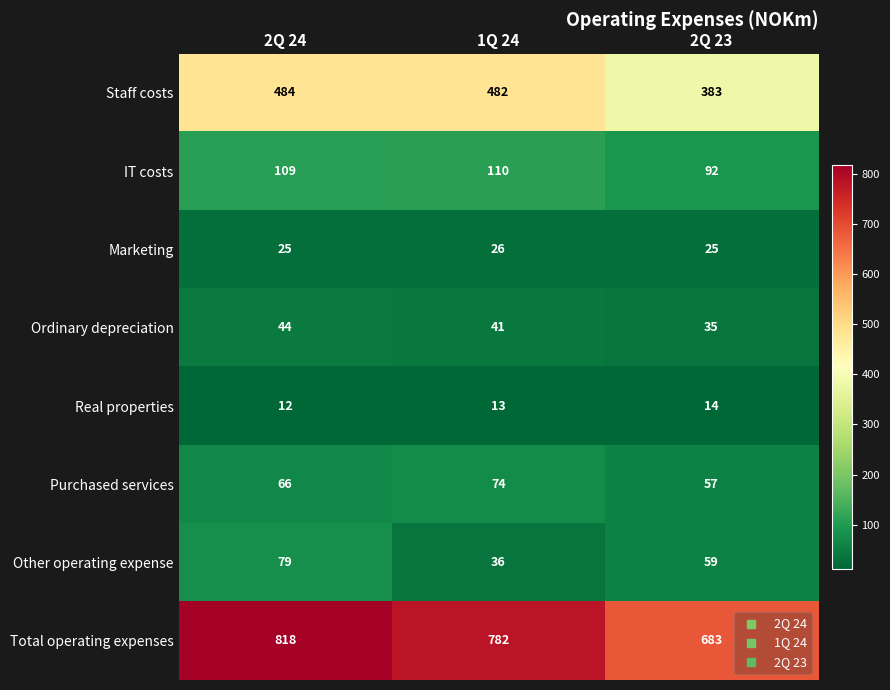

At how many categories does at least one series exceed 148?

3